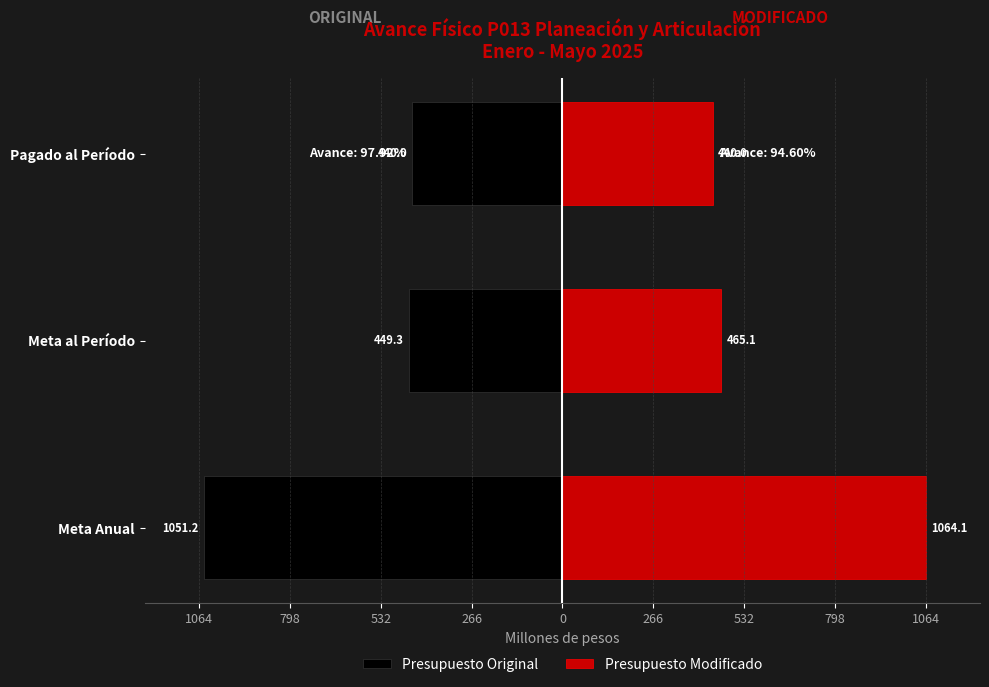

What are all the series names shown in the legend?

Presupuesto Original, Presupuesto Modificado